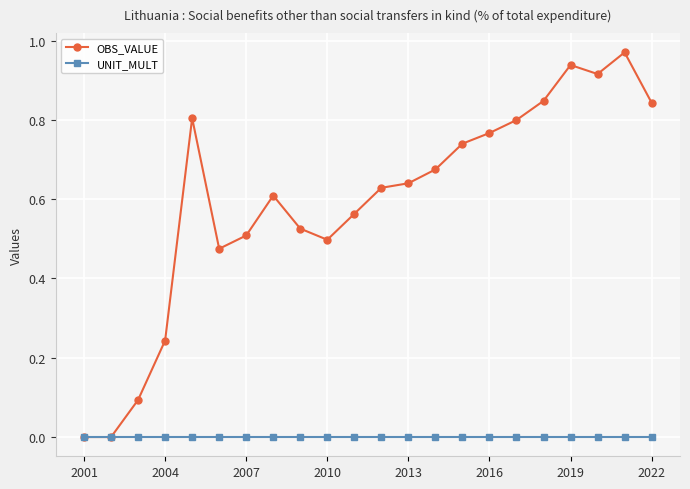

List the series in order of their overall mean, lowest first.

UNIT_MULT, OBS_VALUE